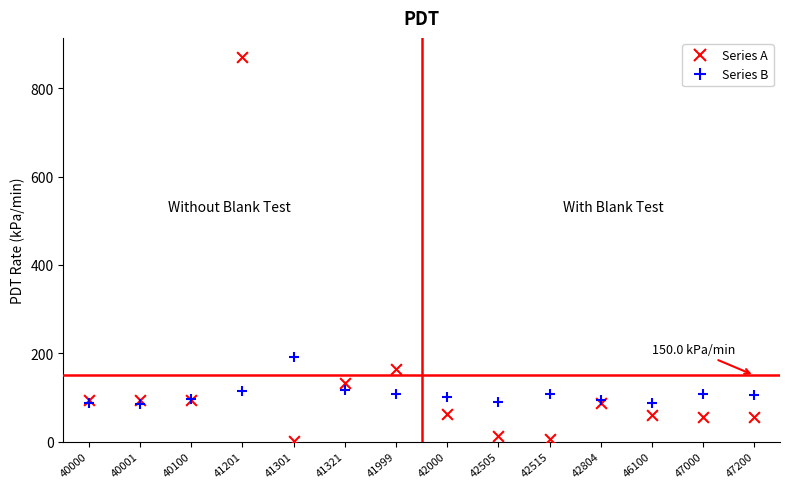

Across all series, what Y value is closest to 436?

191.5